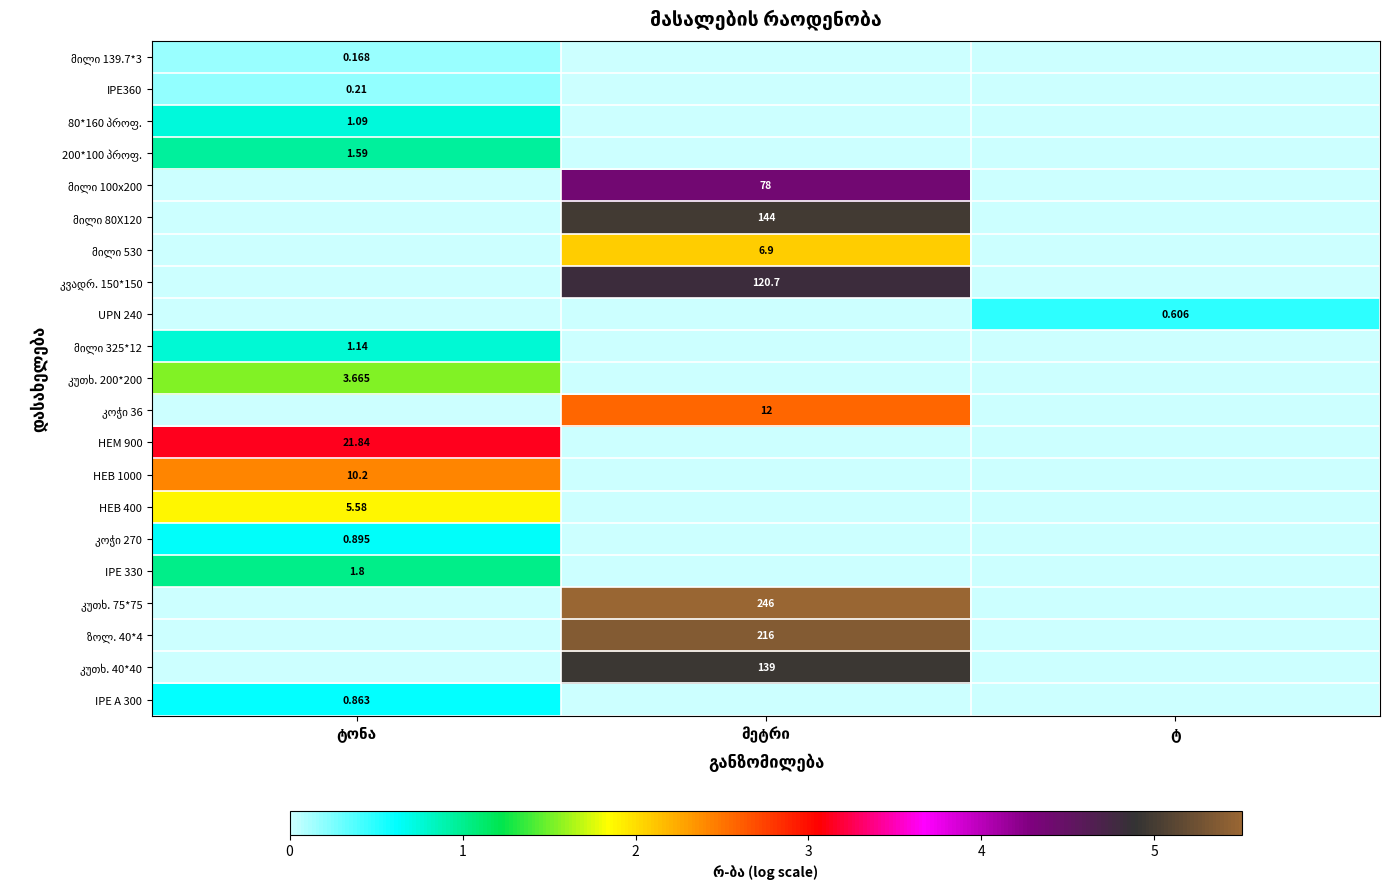

True or false: HEM 900 has a value of 1.9 at ტონა.

False